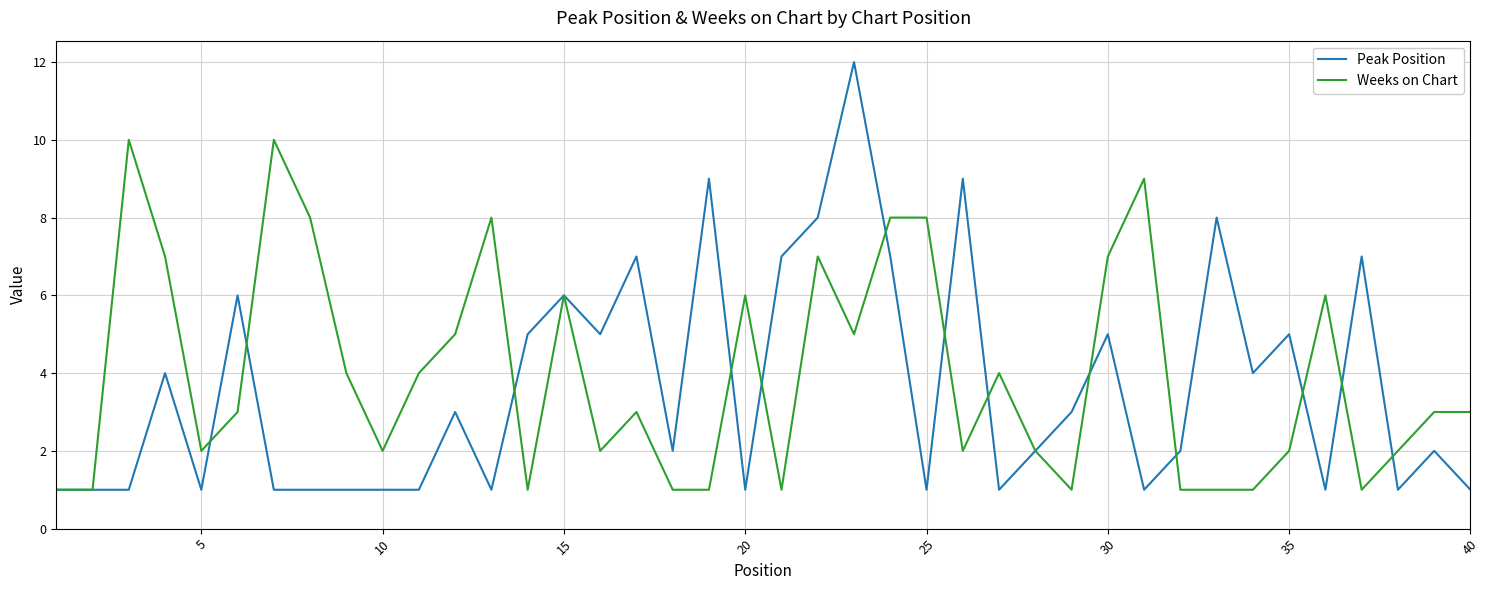

True or false: Weeks on Chart has more than 2 points higher than both neighbors.

True